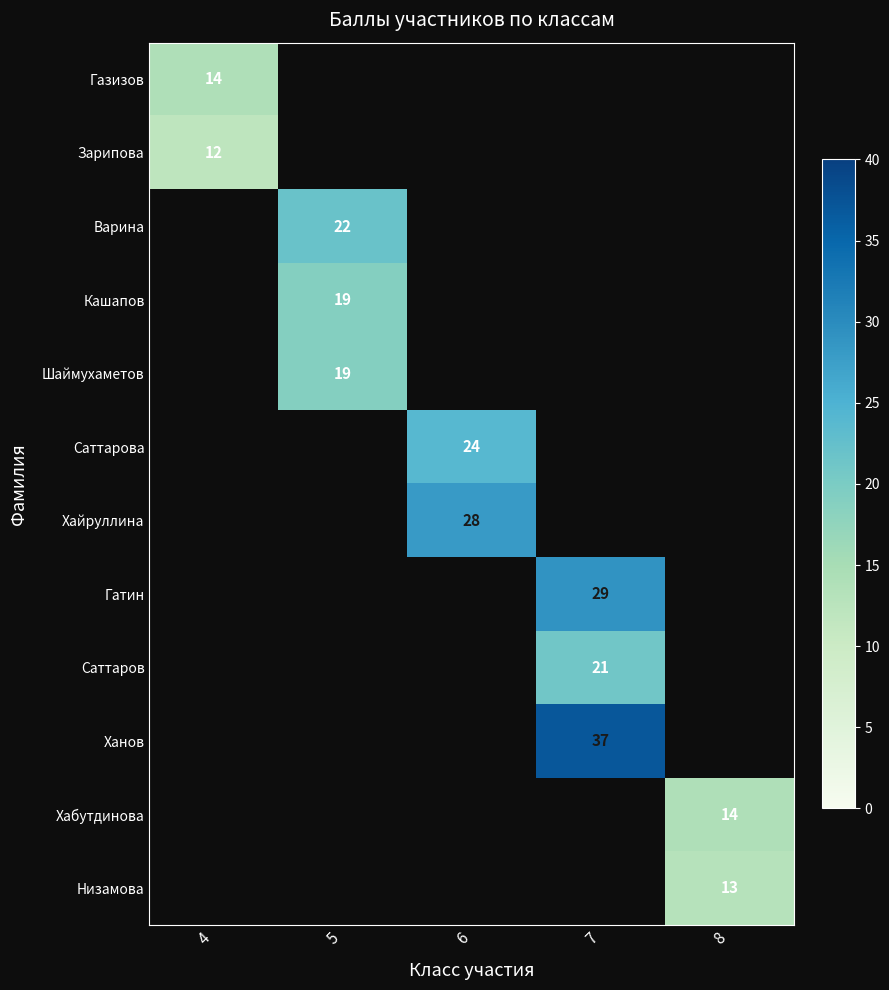

Between 8 and 5, which is larger?

5